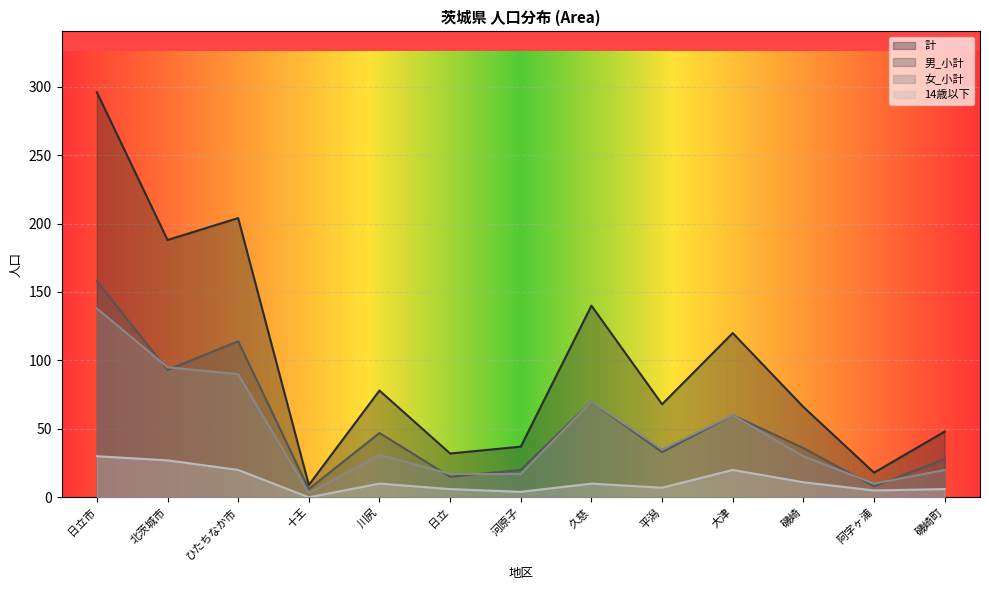

What is the difference between the 計 values at 磯崎町 and 大津?

72